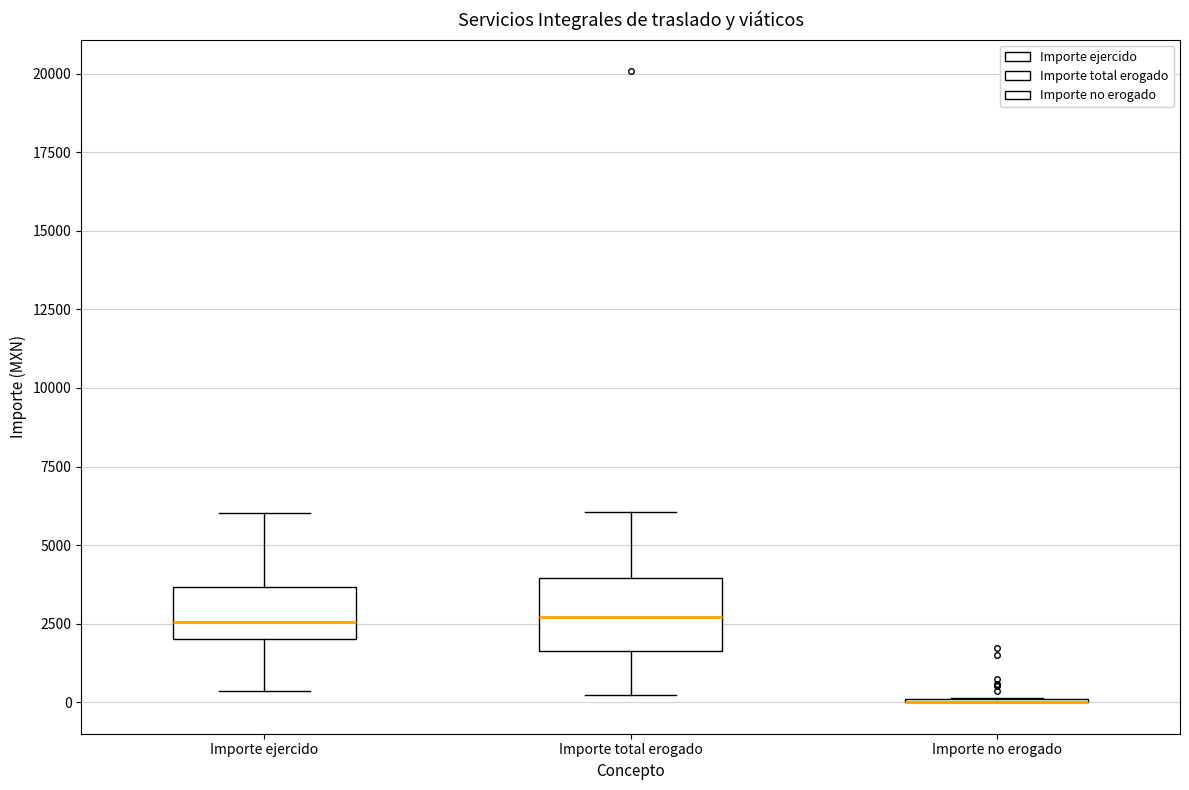

Which box is the tallest, from its lower edge to its upper edge?

Importe total erogado